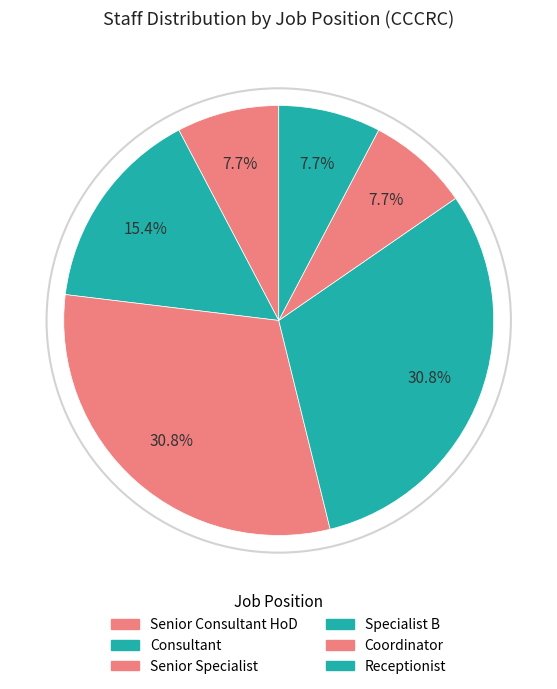

Is there a majority slice in this chart?

No